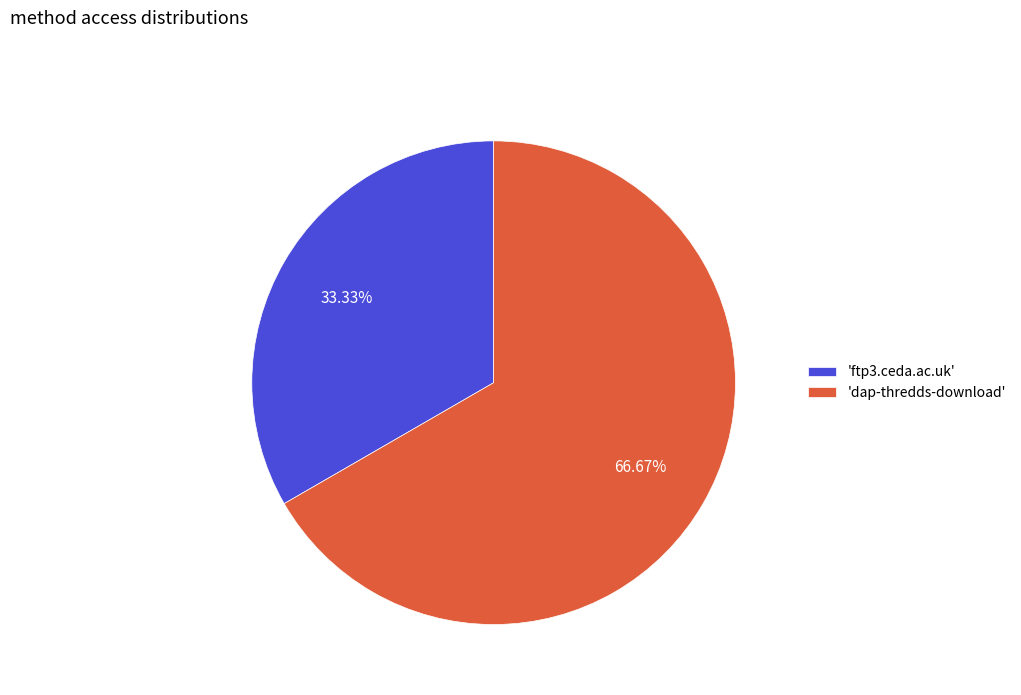

What is the ratio of the value at 'ftp3.ceda.ac.uk' to the value at 'dap-thredds-download'?

0.5